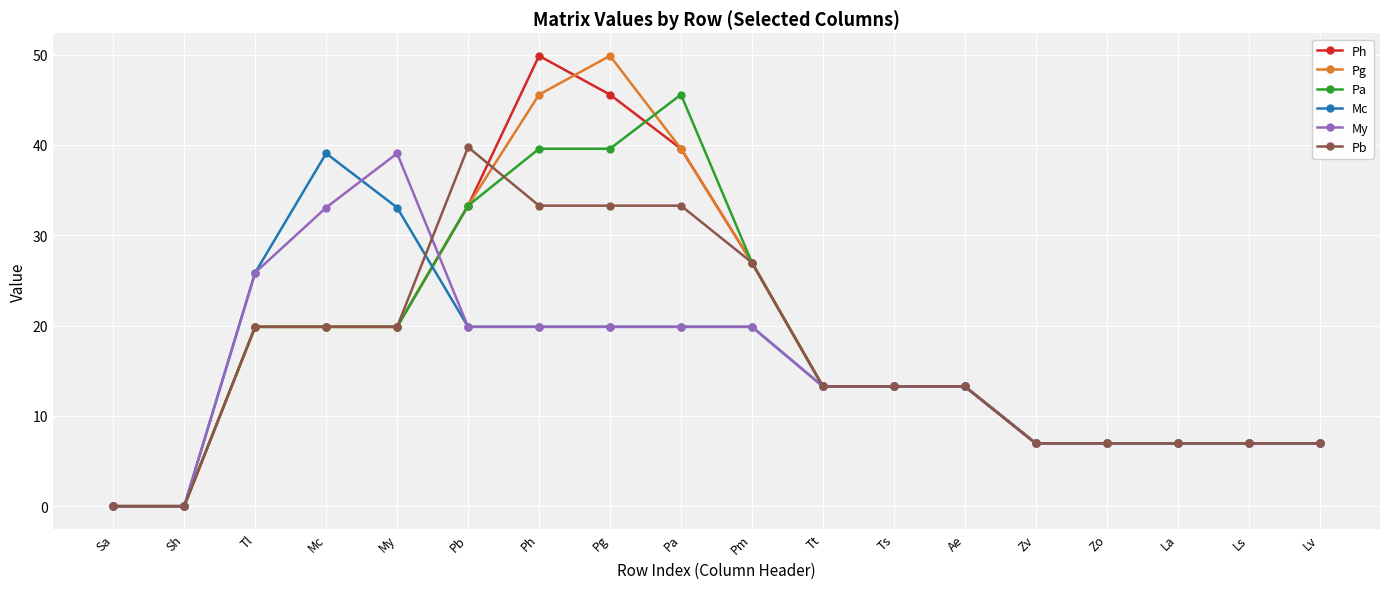

What position from the right is Ts?

7